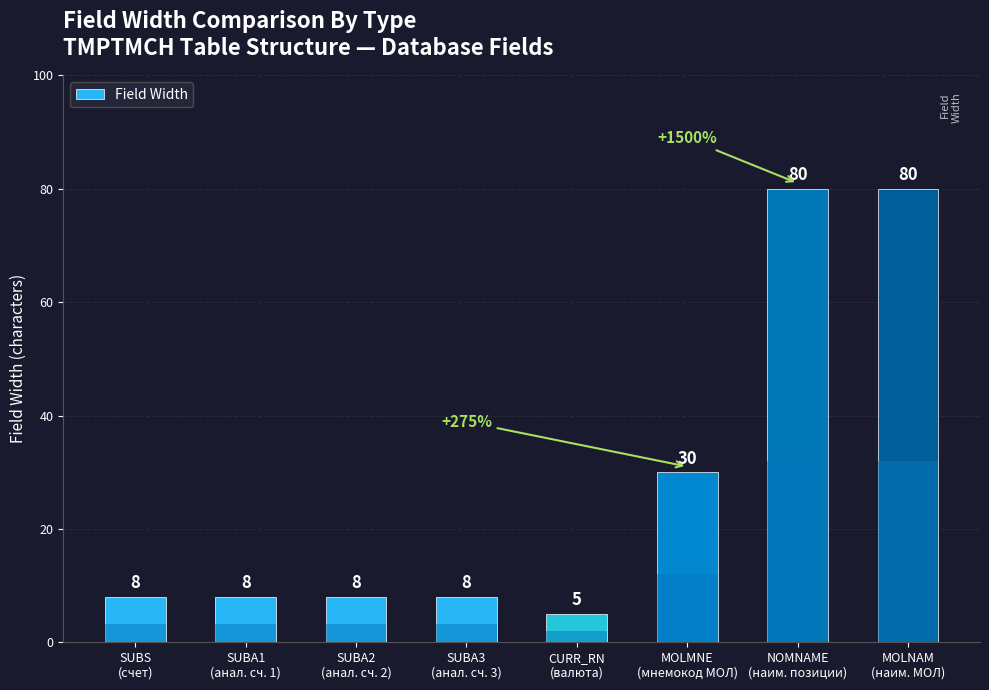

What is the label of the 6th bar from the right?

SUBA2
(анал. сч. 2)